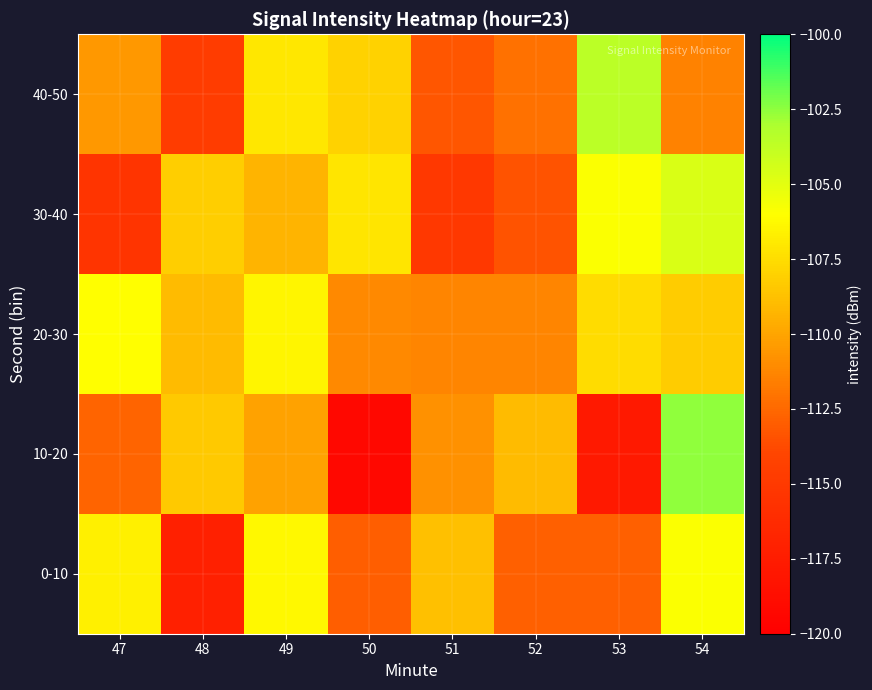

How many categories are shown in the chart?

8